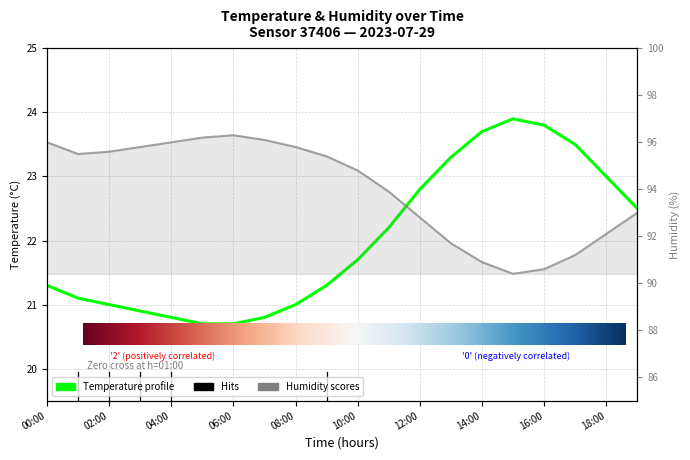

At which category is the sum across all series the highest?

00:00